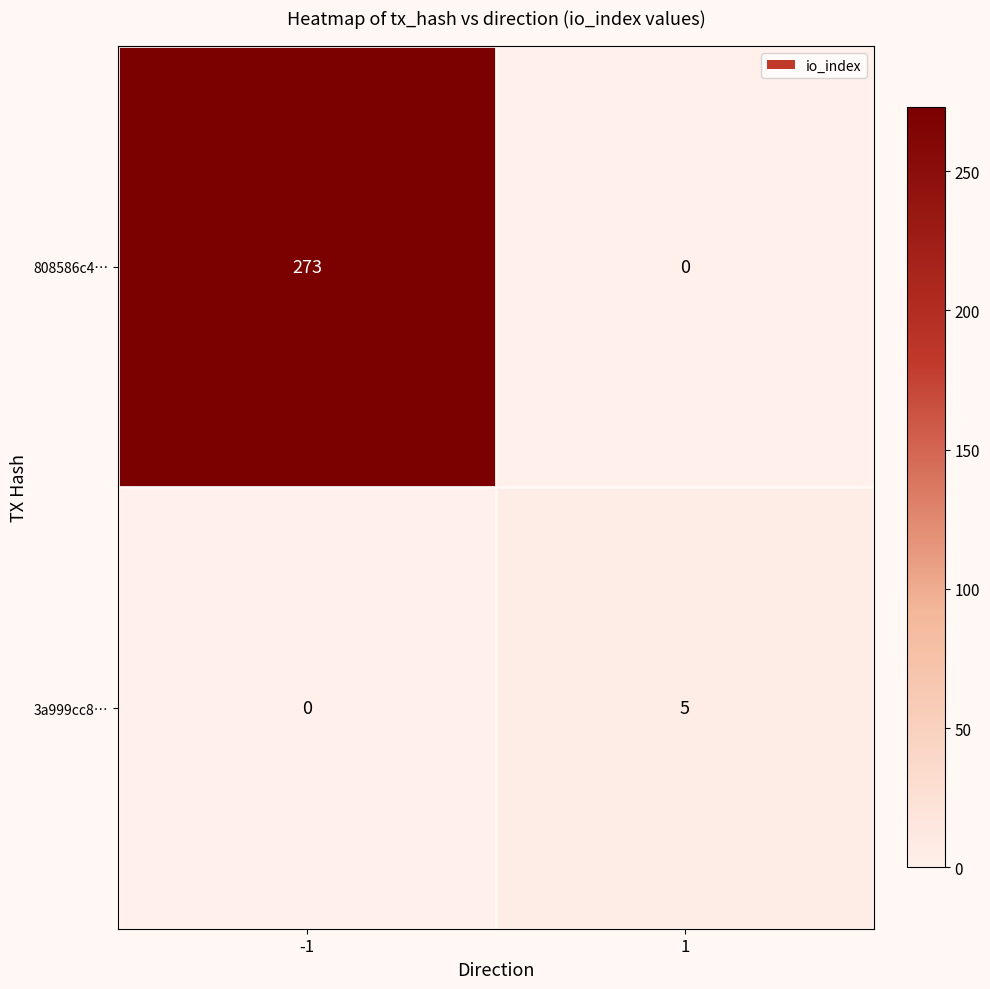

What is the difference between the 3a999cc8… values at -1 and 1?

5